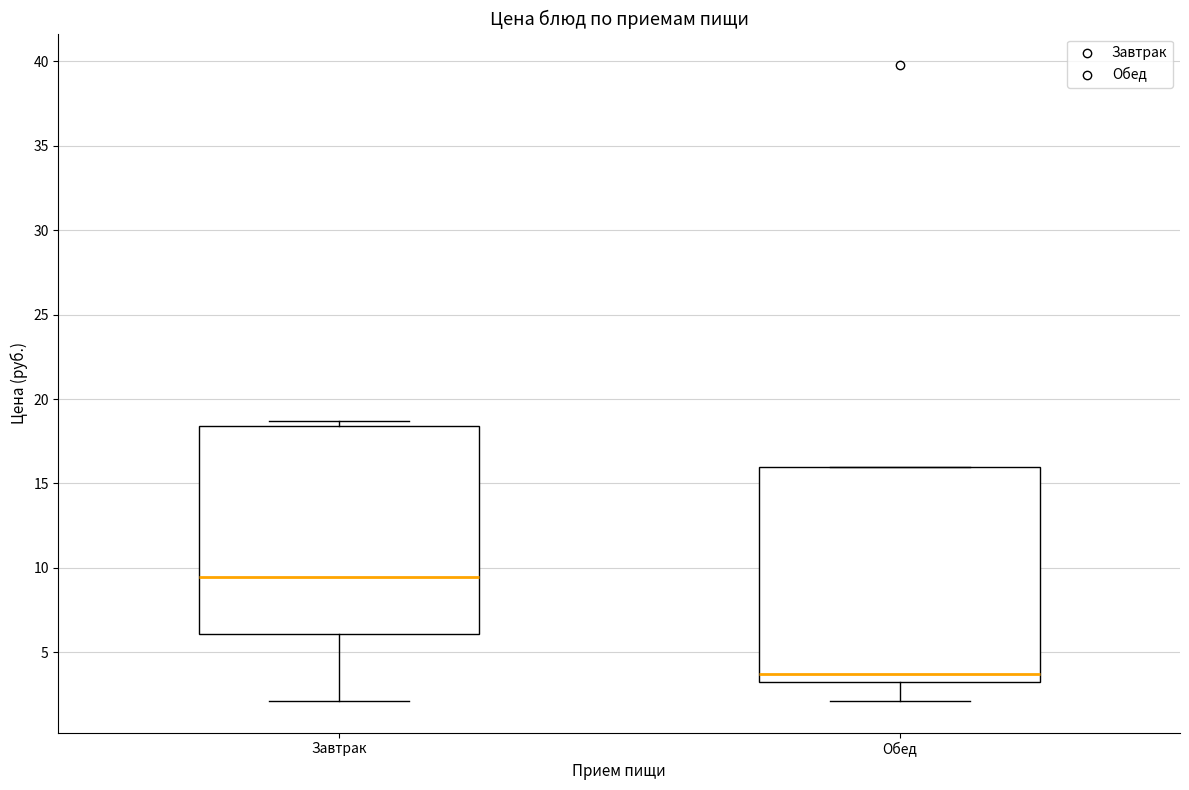

Which box has the lowest median line?

Обед